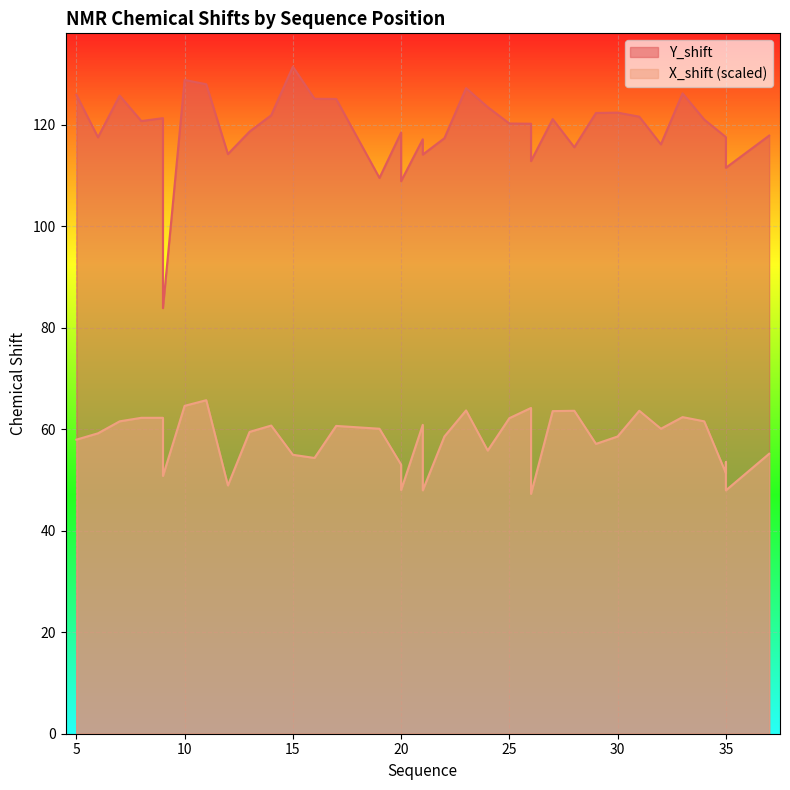

Reading right to left, extract all data points from this chart.

Y_shift: 37=117.9	35=111.5	35=111.5	35=117.6	34=121.0	33=126.2	32=116.1	31=121.6	30=122.4	29=122.3	28=115.6	27=121.1	26=112.8	26=112.8	26=120.2	25=120.2	24=123.5	23=127.2	22=117.3	21=114.1	21=114.1	21=117.1	20=108.9	20=108.9	20=118.5	19=109.5	17=125.1	16=125.1	15=131.4	14=121.9	13=118.7	12=114.2	11=128.0	10=128.8	9=83.9	9=121.3	8=120.7	7=125.7	6=117.5	5=125.9
X_shift: 37=55.2	35=48.0	35=53.5	35=51.4	34=61.6	33=62.4	32=60.1	31=63.6	30=58.6	29=57.1	28=63.6	27=63.6	26=47.3	26=52.4	26=64.2	25=62.2	24=55.8	23=63.7	22=58.6	21=48.0	21=52.6	21=60.9	20=48.0	20=50.5	20=53.0	19=60.1	17=60.7	16=54.3	15=55.0	14=60.7	13=59.5	12=48.9	11=65.7	10=64.6	9=50.8	9=62.3	8=62.3	7=61.6	6=59.2	5=57.9